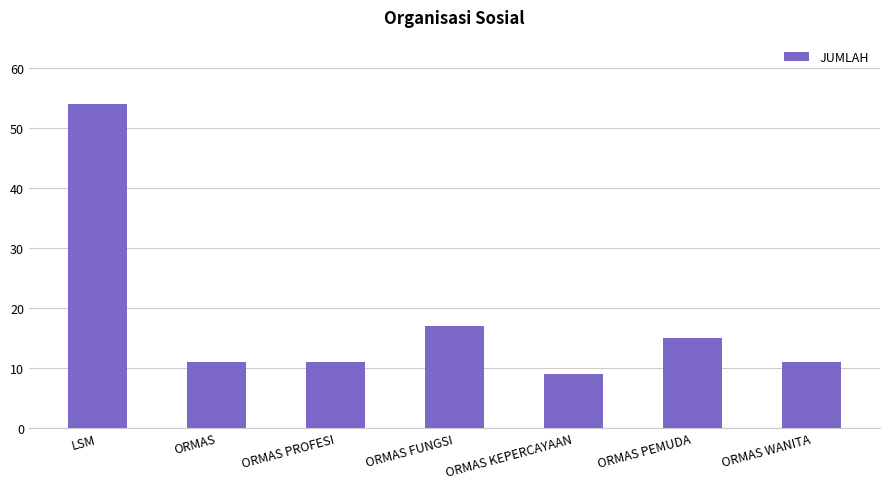

Is it true that the value at ORMAS WANITA is 11?

True